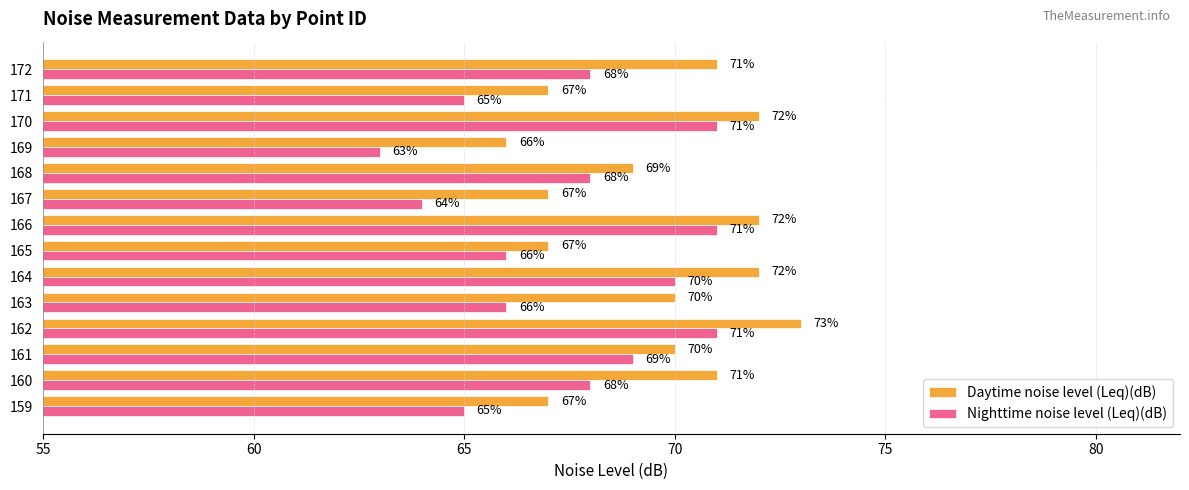

Which series has the widest spread of values?

Nighttime noise level (Leq)(dB)